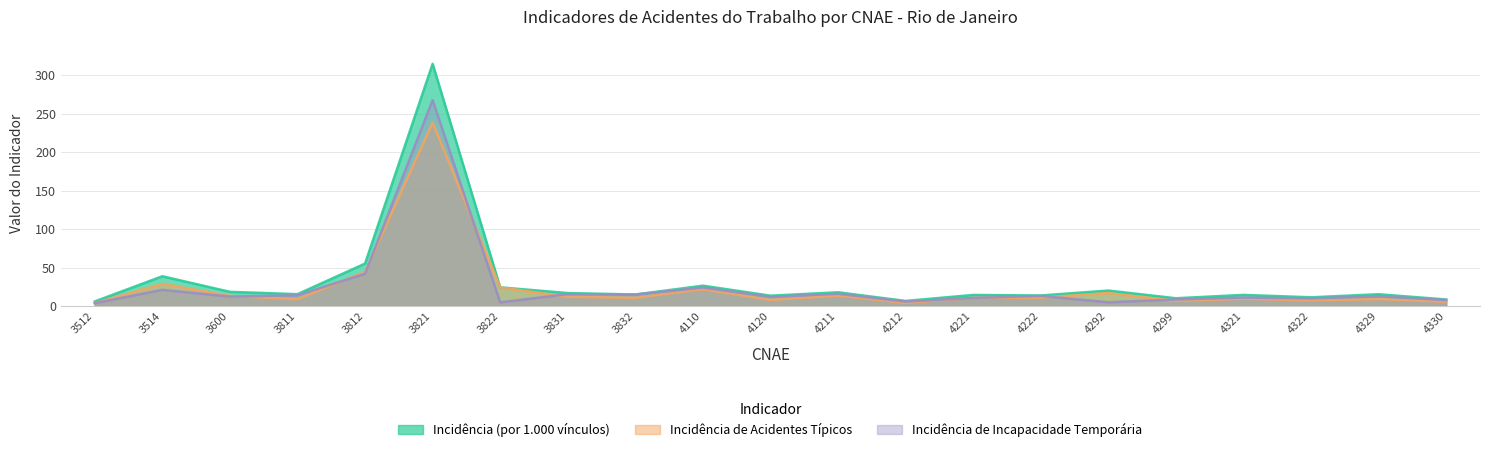

How many lines are shown in the chart?

3